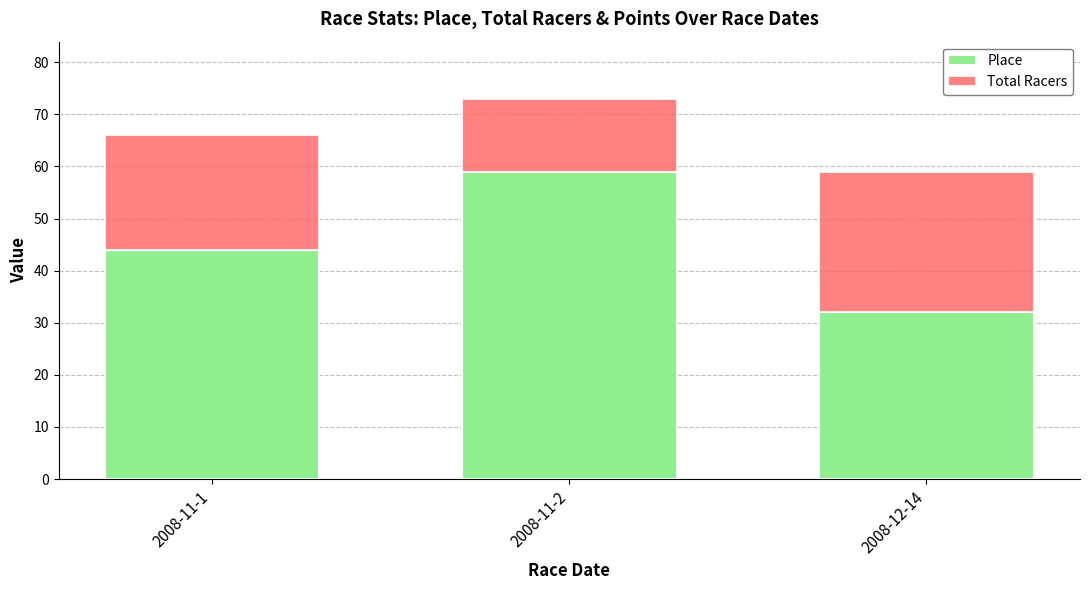

How many bars are there in total?

3